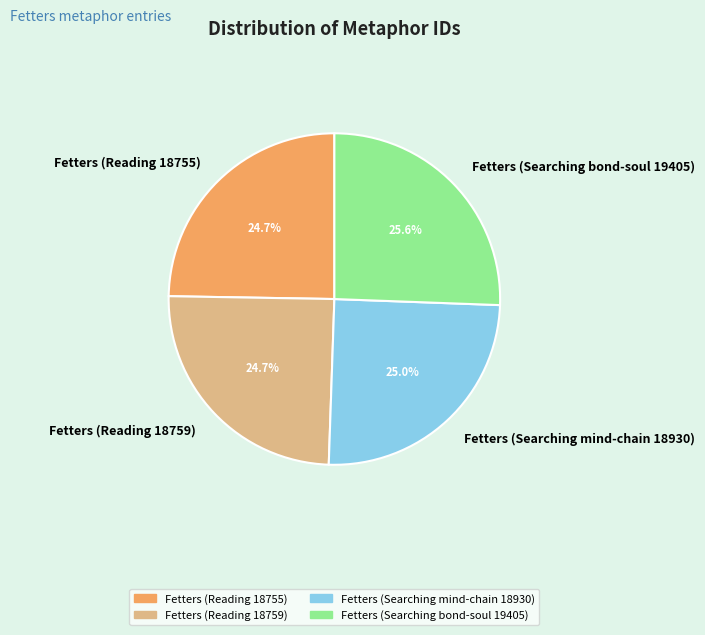

Is the sum of Fetters (Searching mind-chain 18930) and Fetters (Reading 18759) greater than half?

No